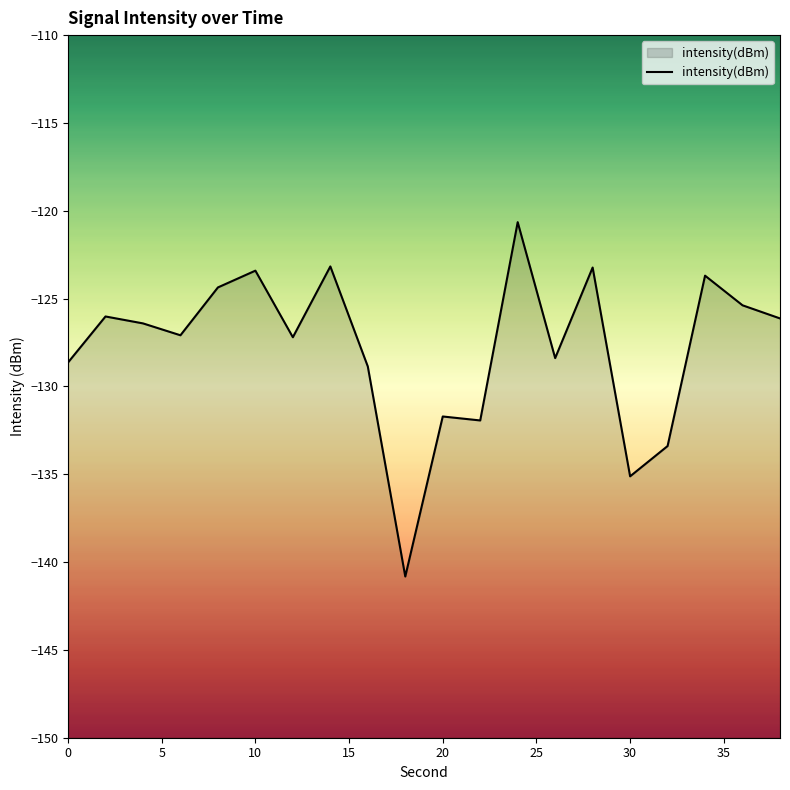

What is the difference between the maximum and minimum values?

20.2